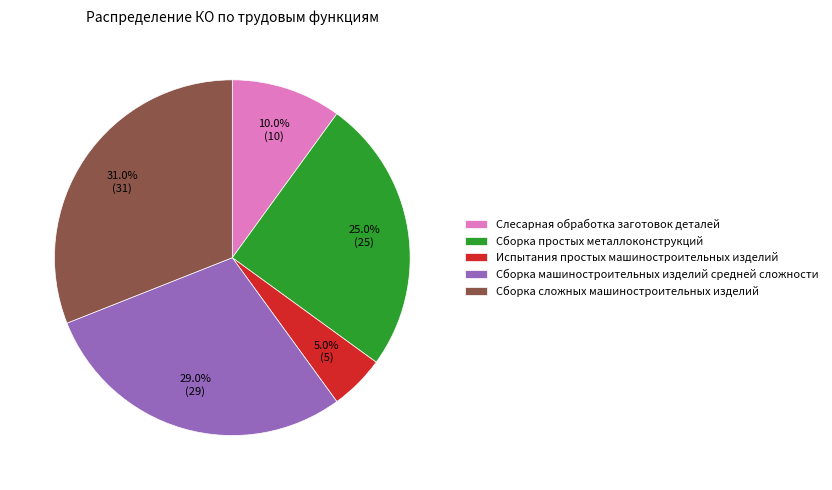

To the nearest percent, what is the difference between the Сборка сложных машиностроительных изделий and Сборка простых металлоконструкций slice percentages?

6%